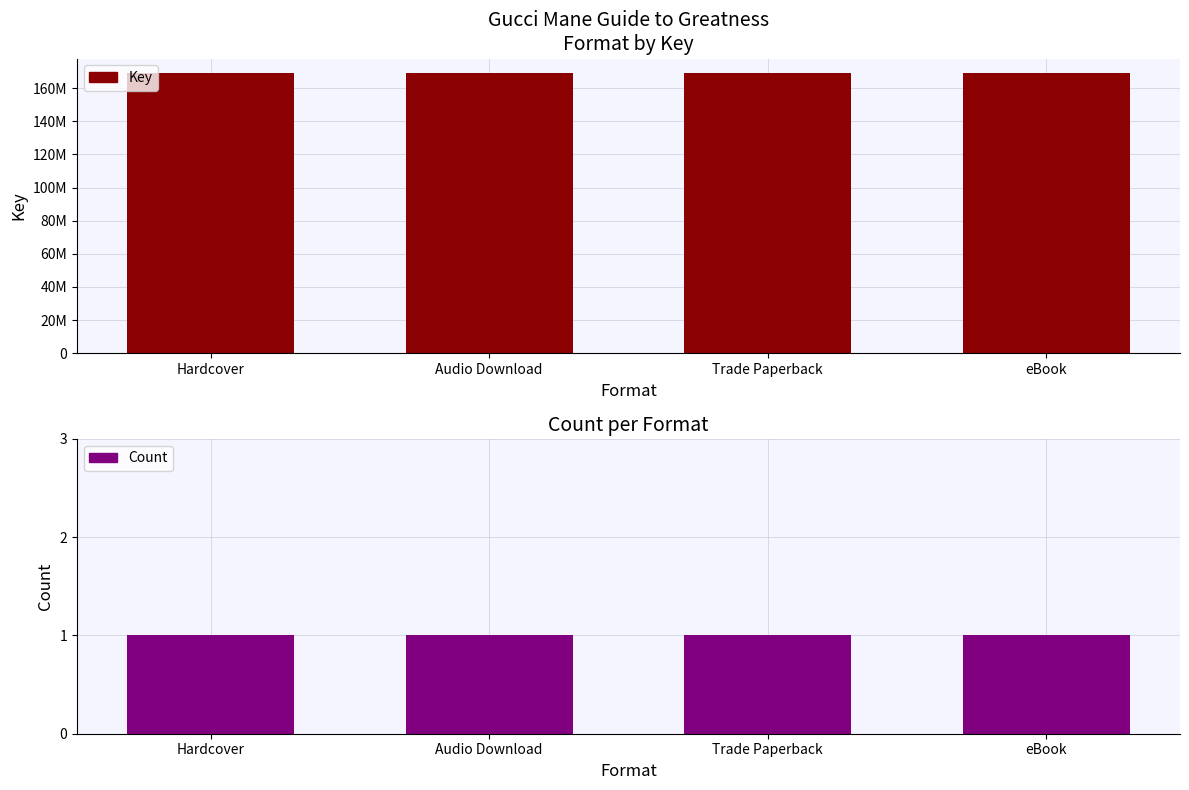

How many series are shown in this chart?

2